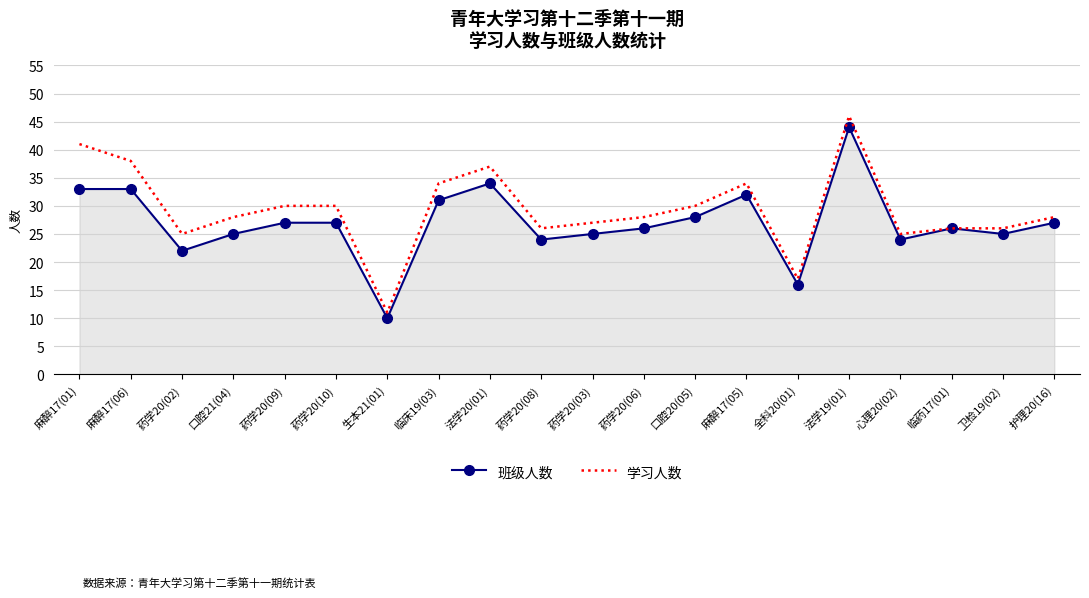

What is the difference between the 学习人数 values at 法学20(01) and 口腔20(05)?

7